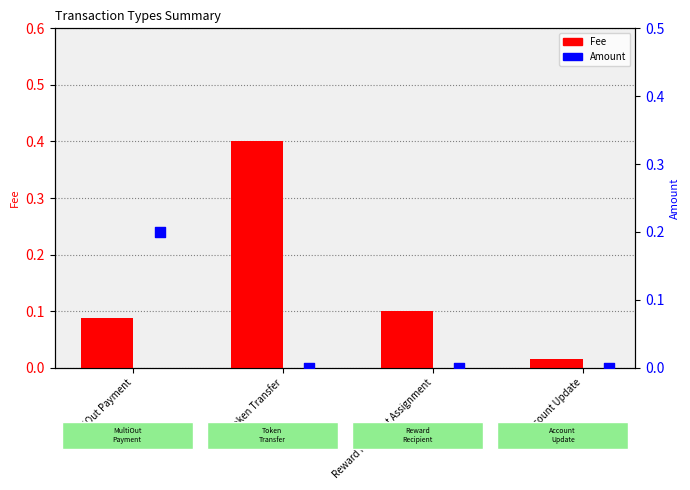

Which series reaches the minimum Y coordinate?

Amount